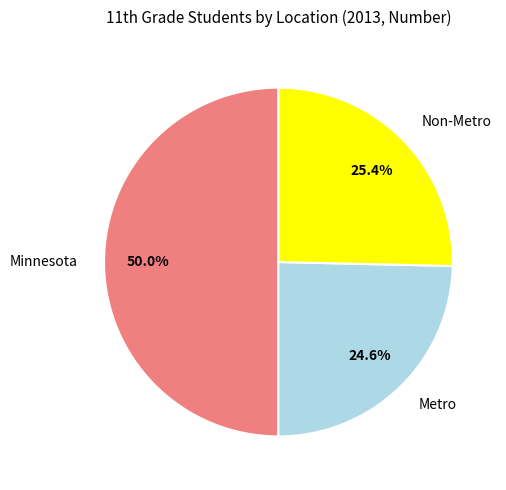

What portion of the pie excludes Metro?

75.4%